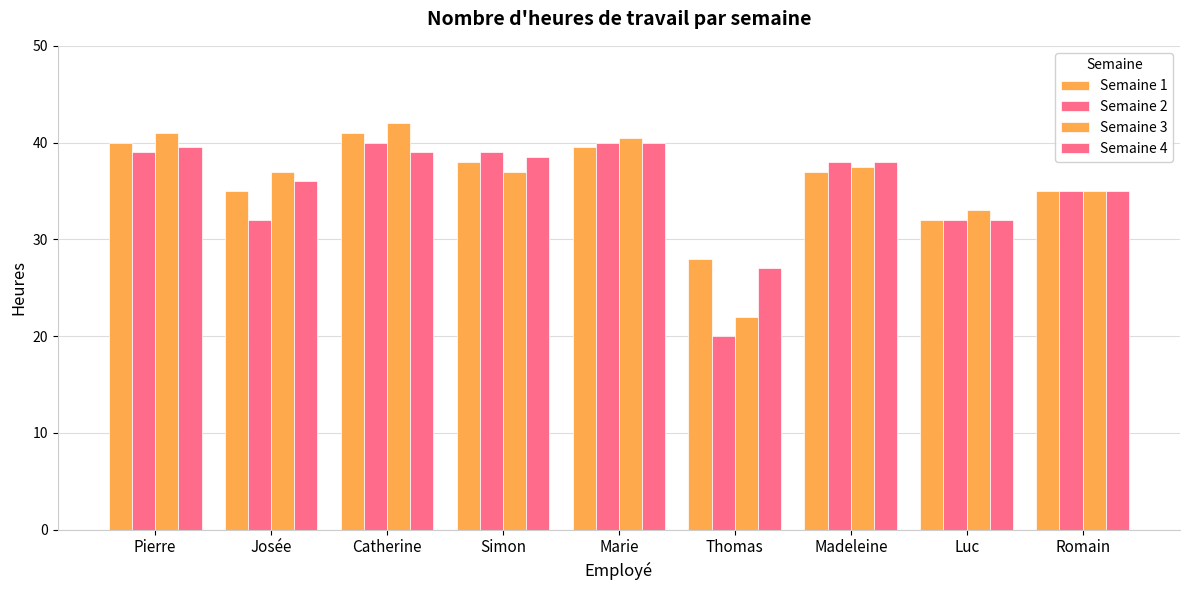

Does the chart contain stacked bars?

No